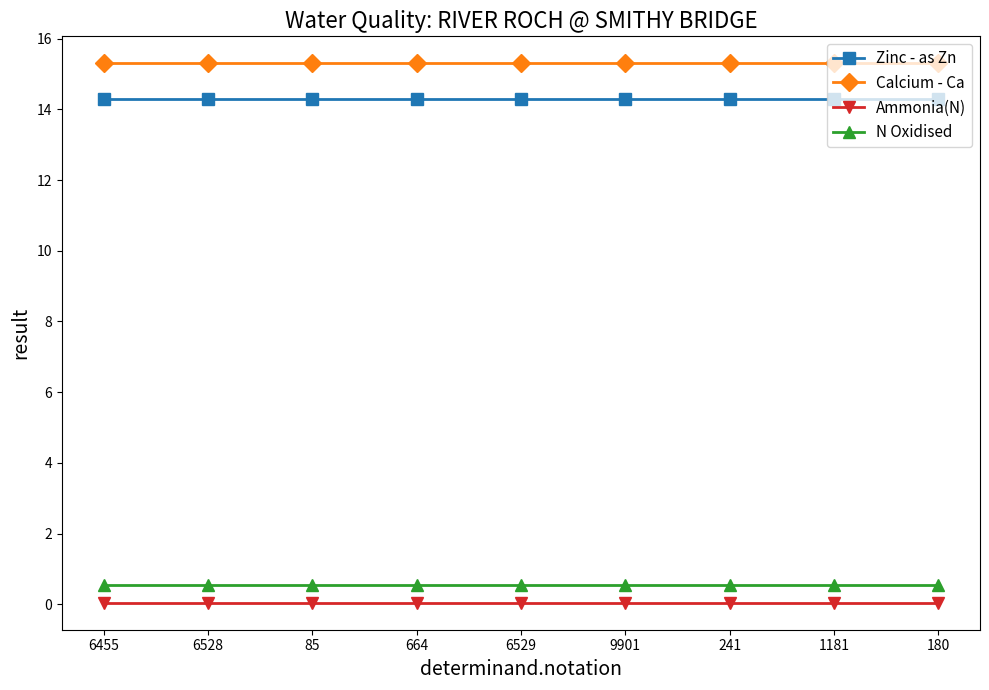

Is the value of N Oxidised at 241 greater than the value of Ammonia(N) at 6528?

Yes